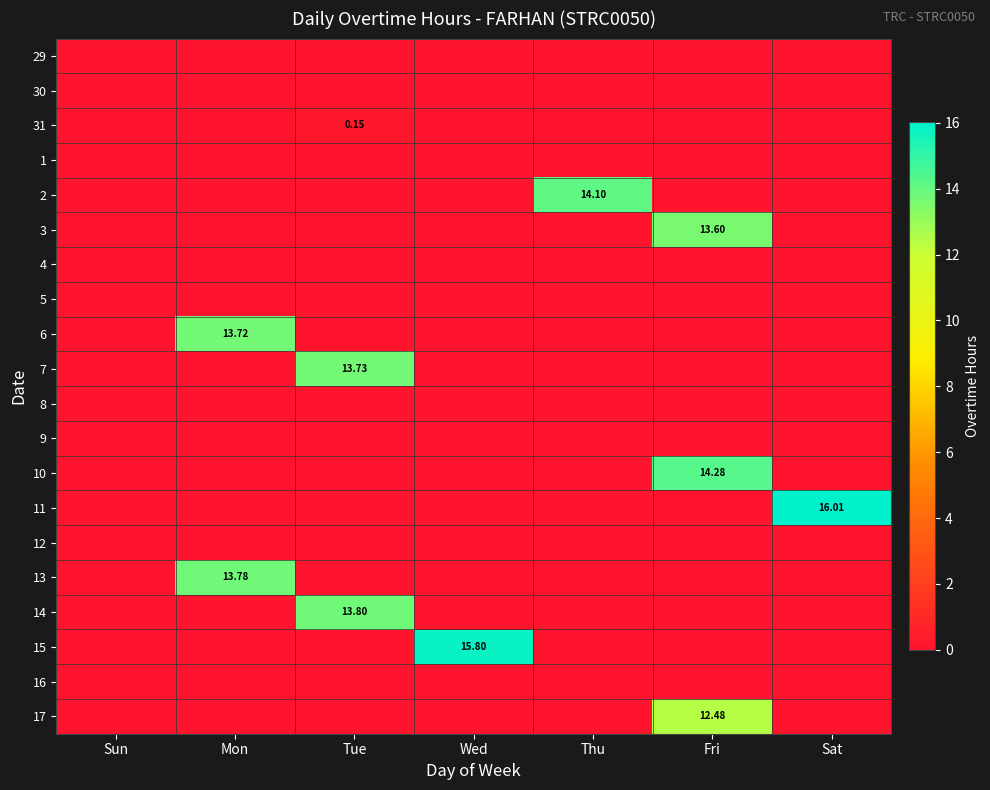

Which series changed the most between Sun and Thu?

2